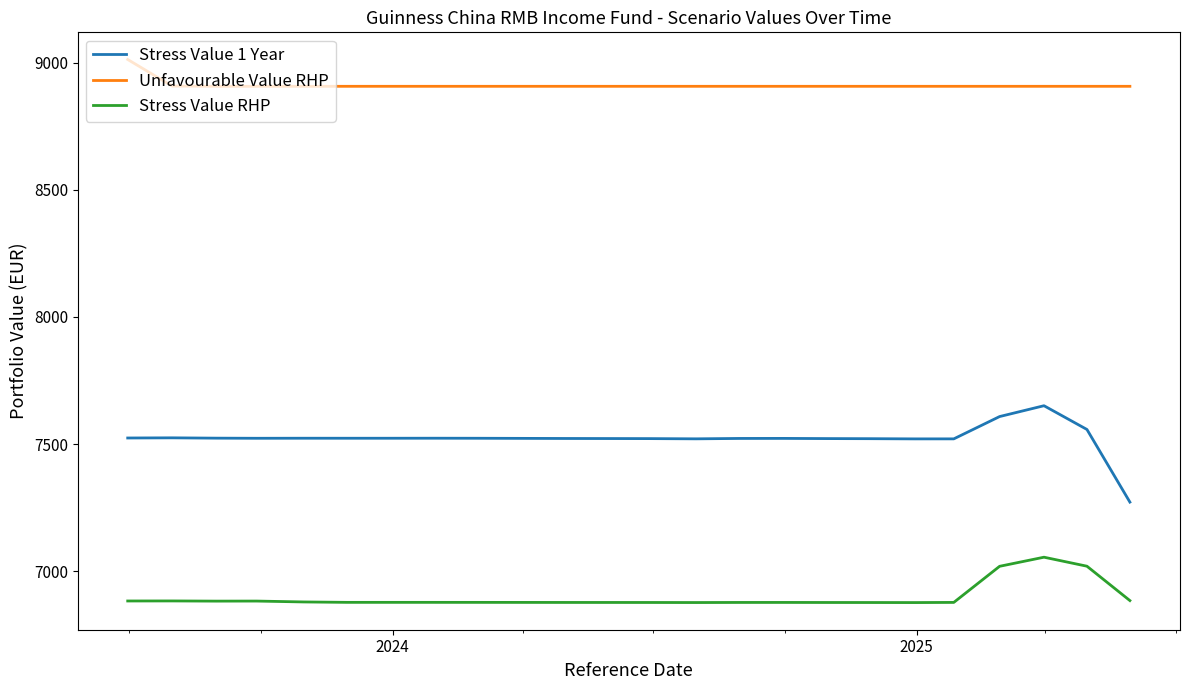

Which series has the widest spread of values?

Stress Value 1 Year